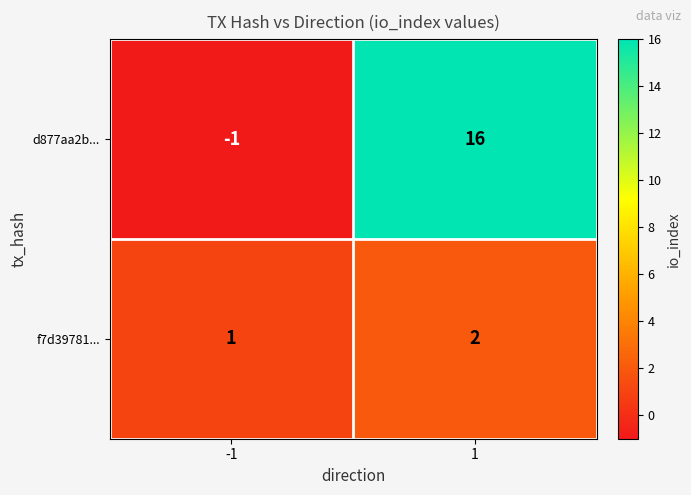

Count the number of data series in this chart.

2